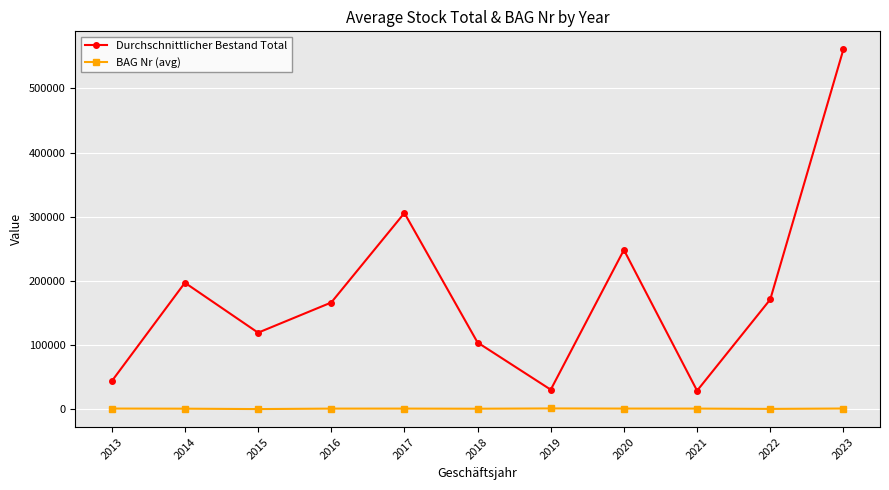

Rank the series by their maximum value, from highest to lowest.

Durchschnittlicher Bestand Total, BAG Nr (avg)